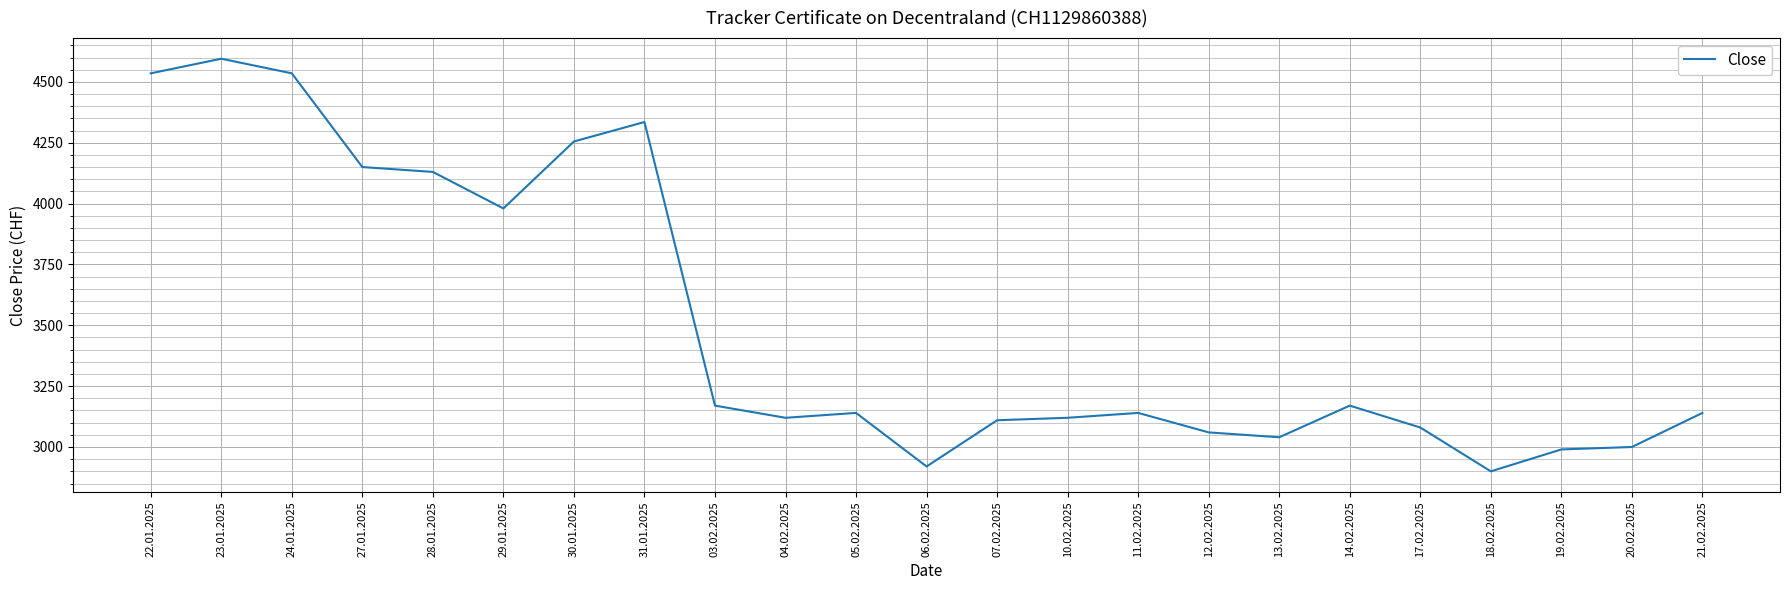

How many lines are shown in the chart?

1